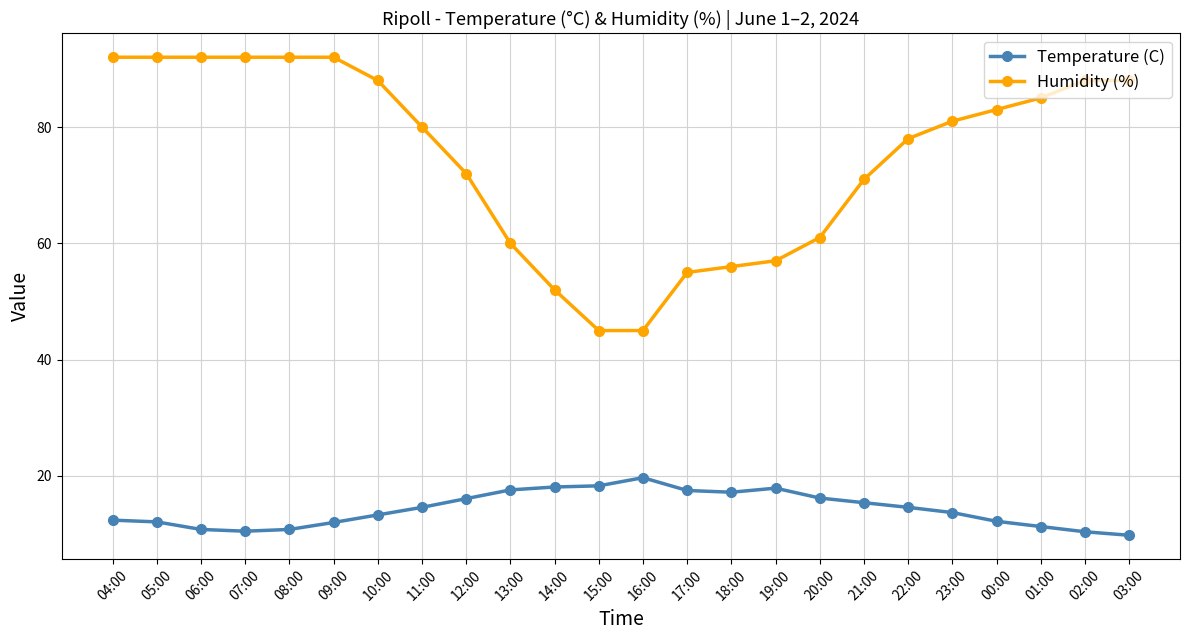

What is the label of the 21st point from the right?

07:00